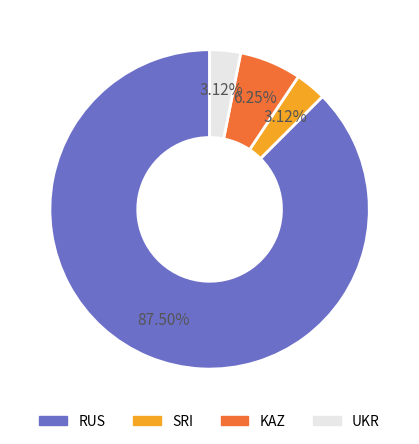

Which slice is the largest?

RUS